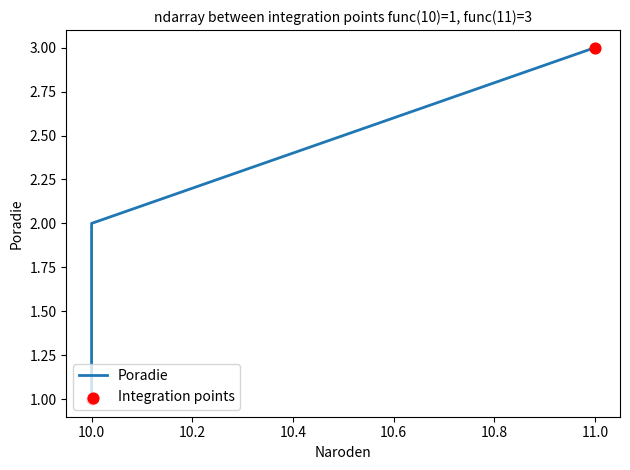

Approximately how many times larger is the value at 11 compared to 10?

1.5